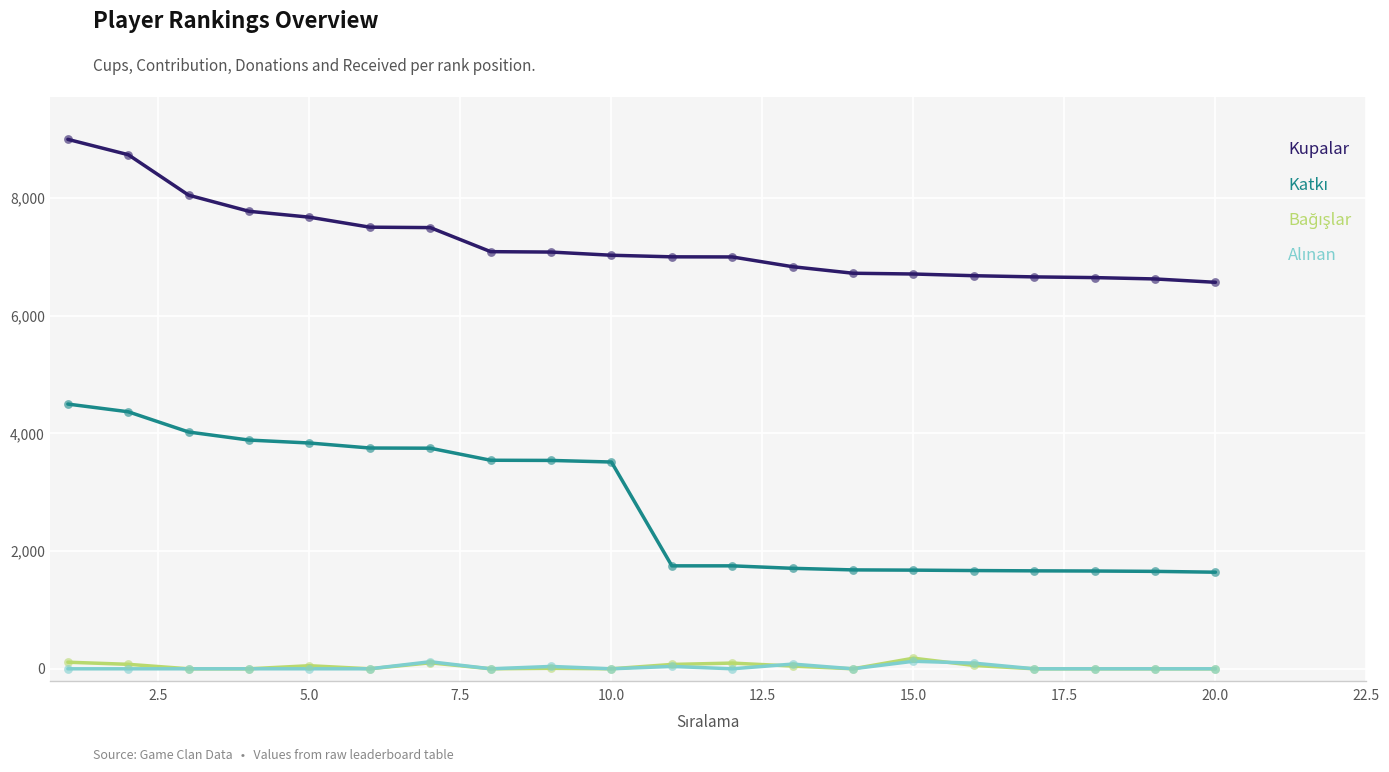

Which series has the largest total across all categories?

Kupalar